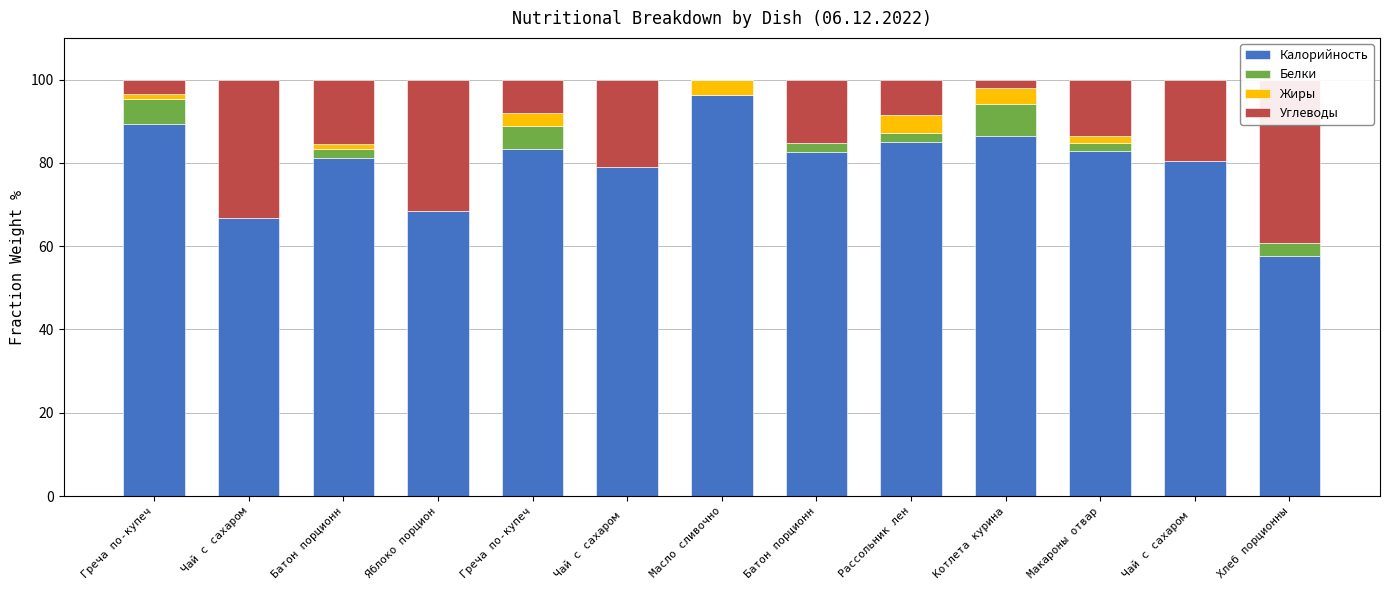

What is the difference between the maximum and minimum values in the Жиры series?

4.3